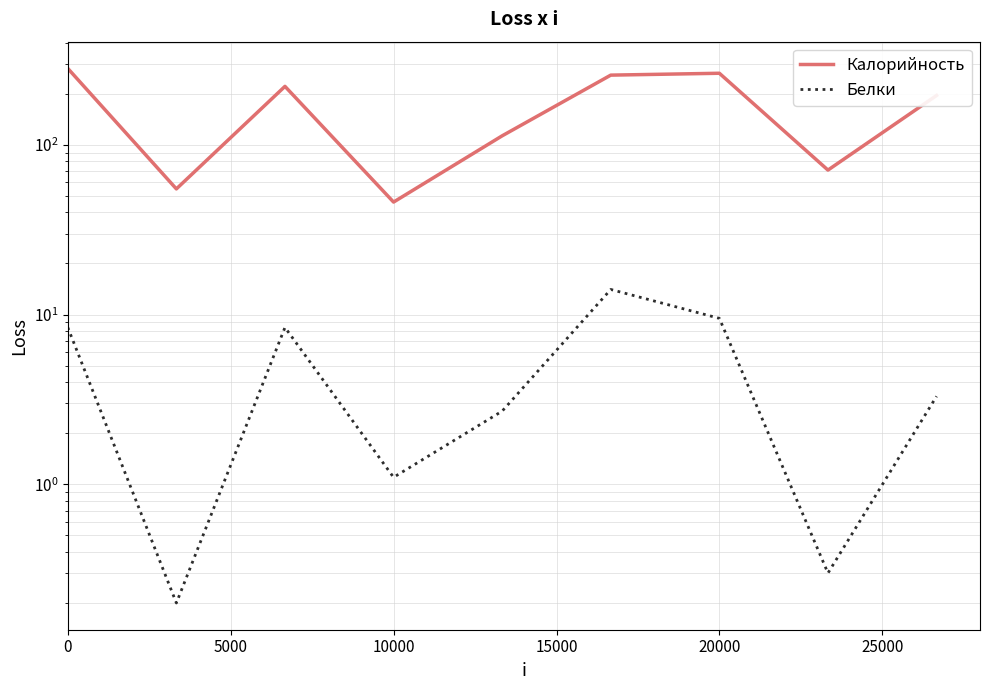

How many values in the Калорийность series are below 195?

4